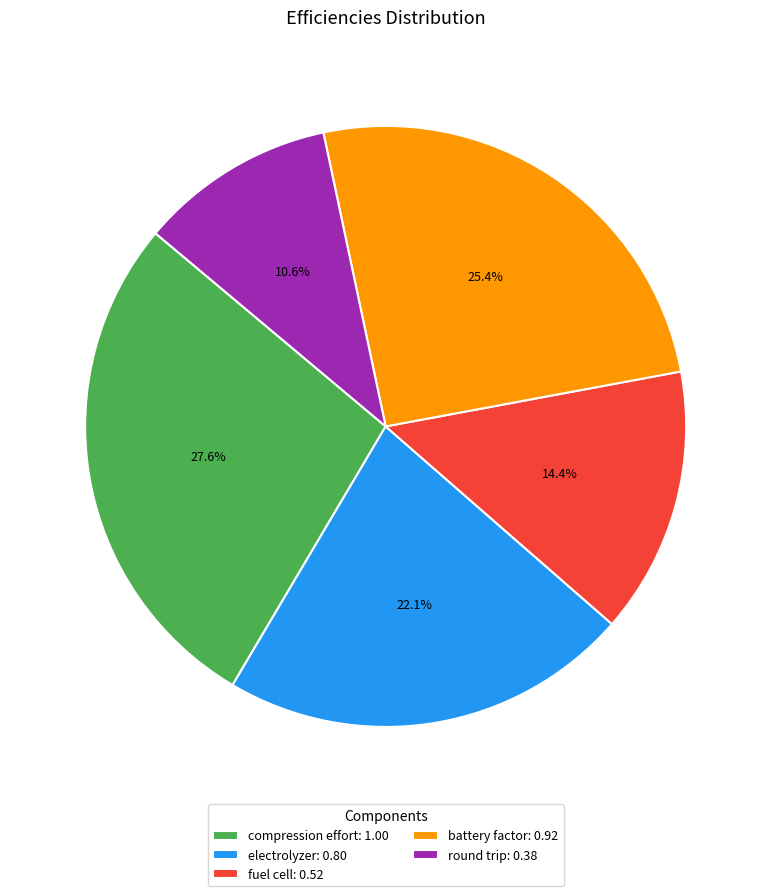

Which slice is the smallest?

round trip